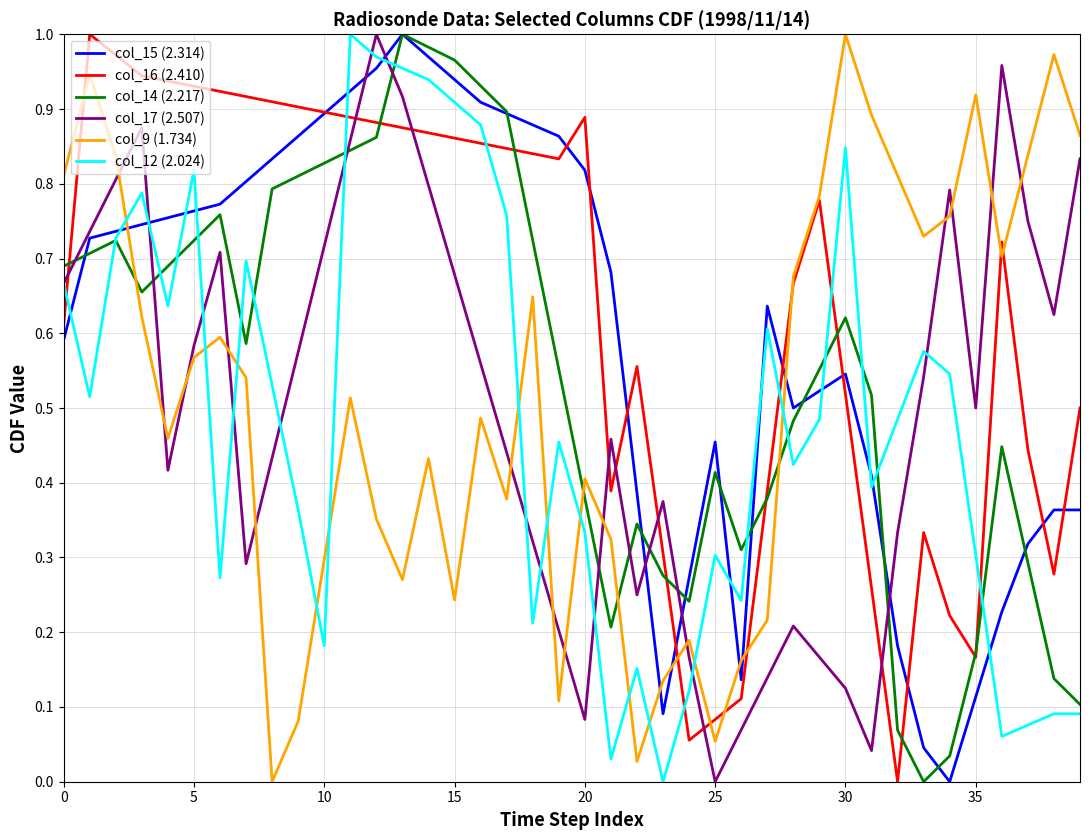

How many times do col_12 (2.024) and col_16 (2.410) cross each other?

7